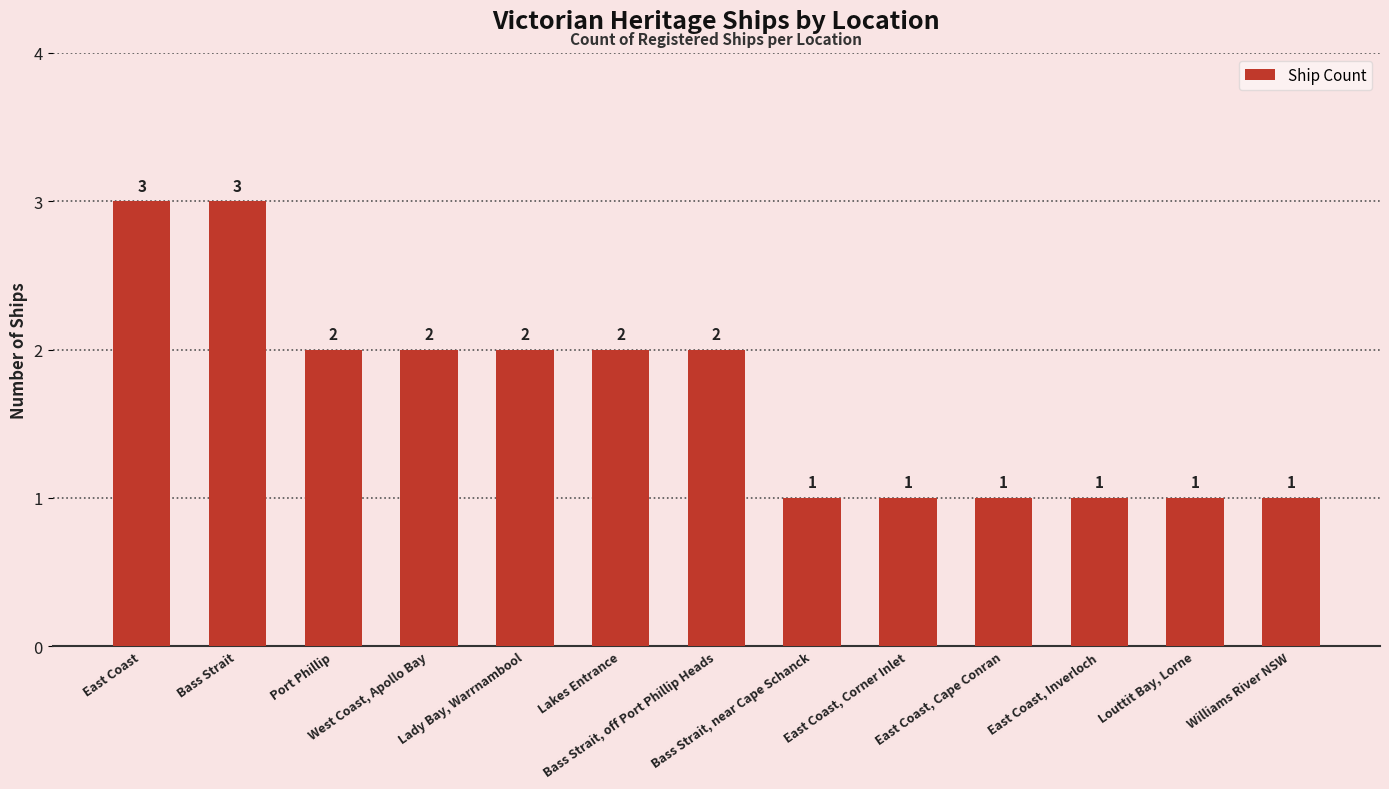

At which label does the data first exceed 2?

East Coast